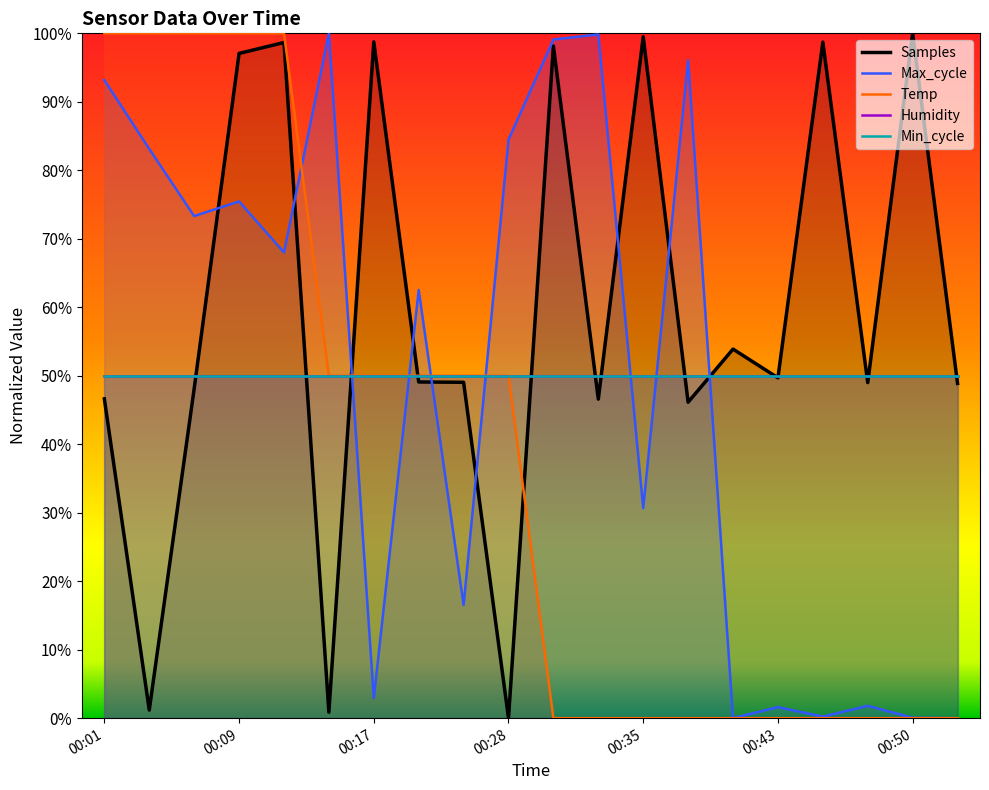

Where is Temp nearest to the value 0?

10